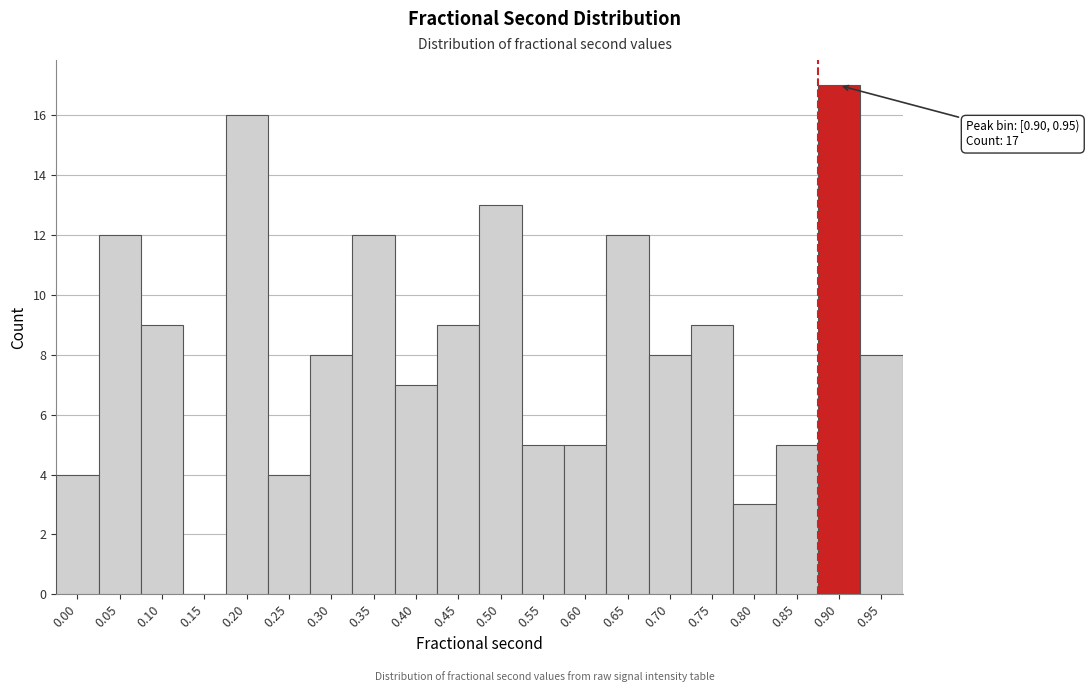

Reading left to right, transcribe all the data shown in this chart.

0.00=4	0.05=12	0.10=9	0.15=0	0.20=16	0.25=4	0.30=8	0.35=12	0.40=7	0.45=9	0.50=13	0.55=5	0.60=5	0.65=12	0.70=8	0.75=9	0.80=3	0.85=5	0.90=17	0.95=8